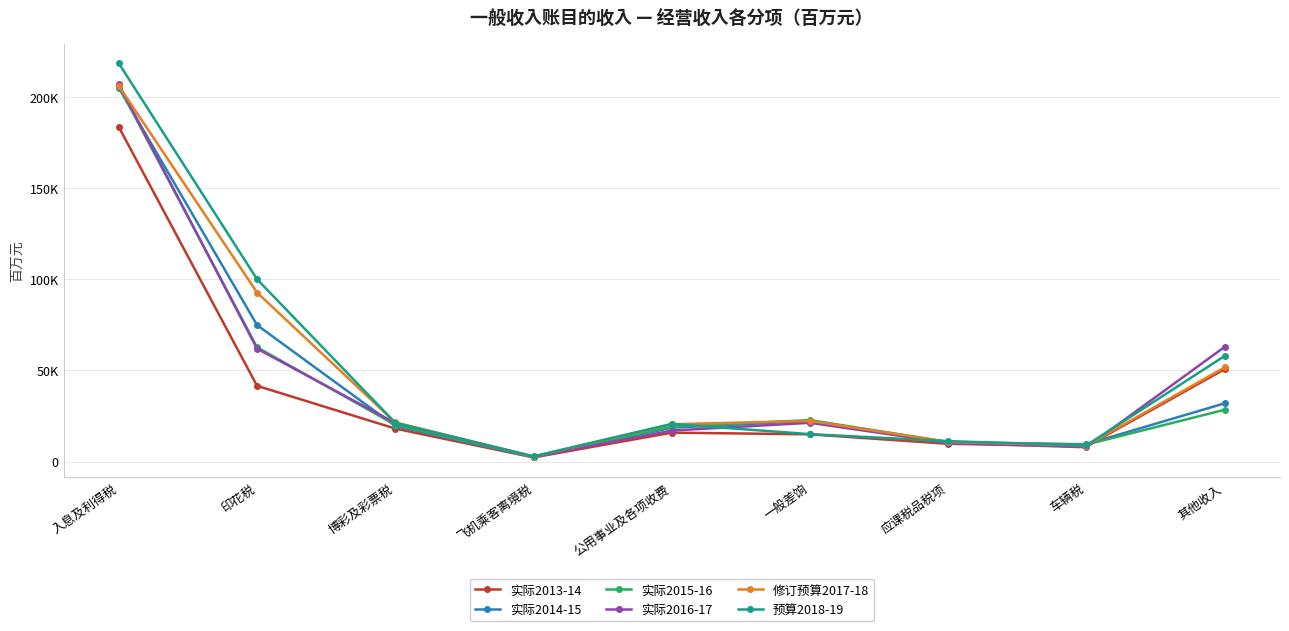

At which label does 修订预算2017-18 first exceed 21439?

入息及利得税